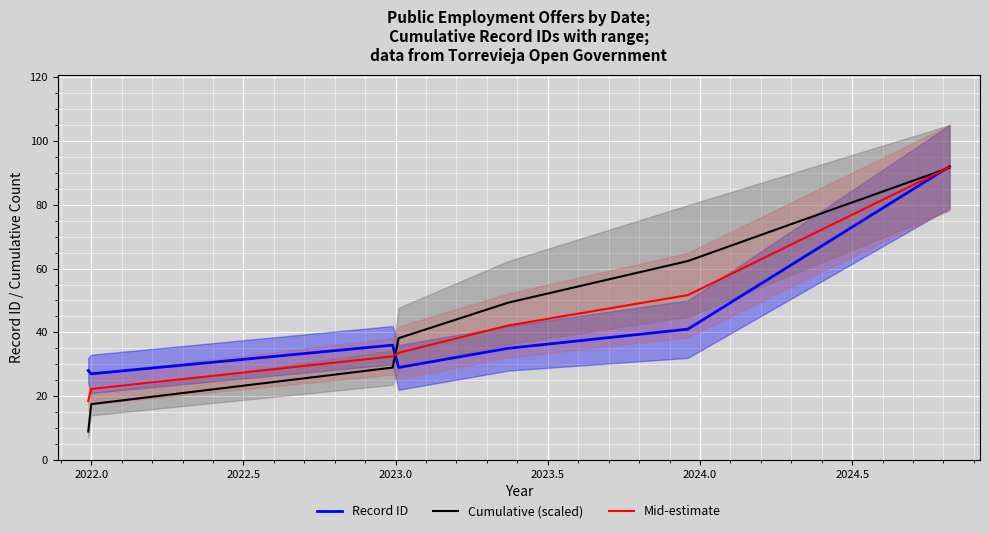

In Record ID, how many points are higher than both neighbors (excluding endpoints)?

1